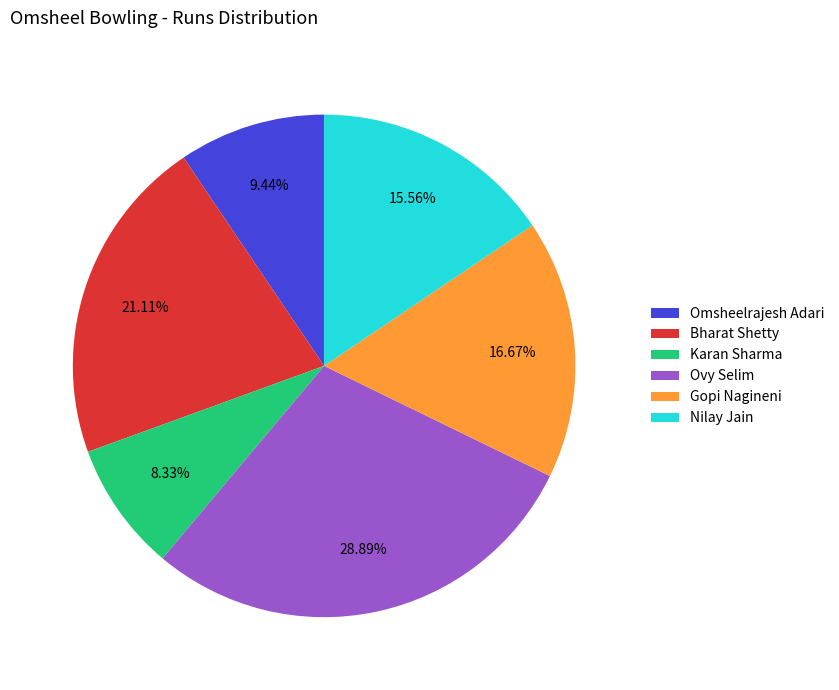

What is the smallest slice in the pie chart?

Karan Sharma